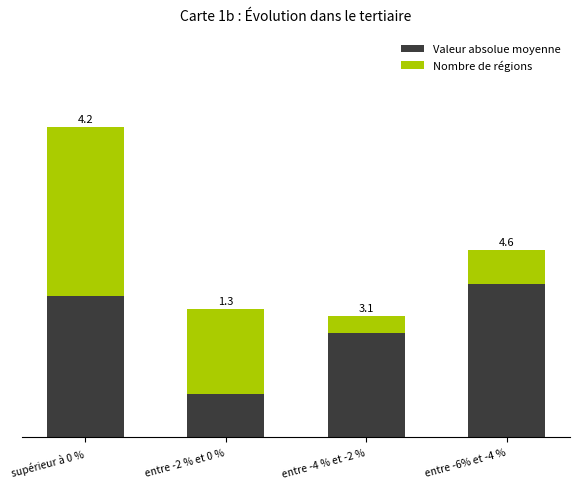

At which category is the sum across all series the highest?

supérieur à 0 %